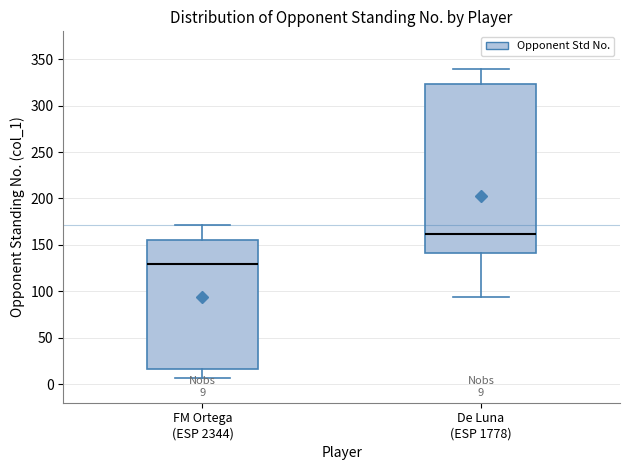

Comparing the boxes themselves (not the whiskers), which one is the tallest?

De Luna (ESP 1778)